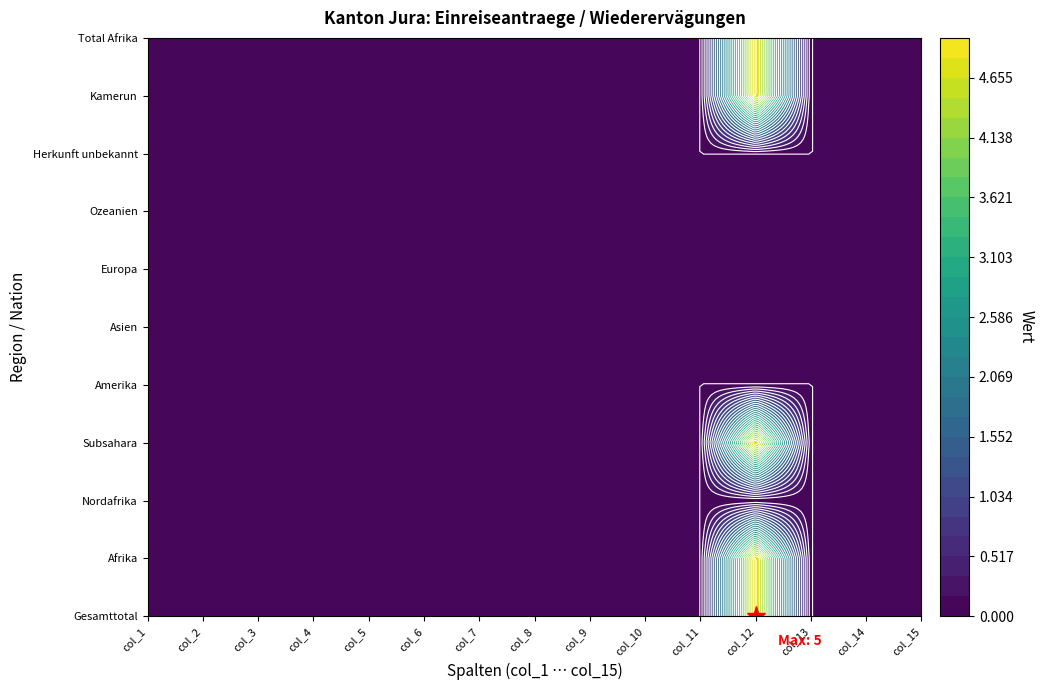

What is the difference between the highest and lowest values at 11?

5